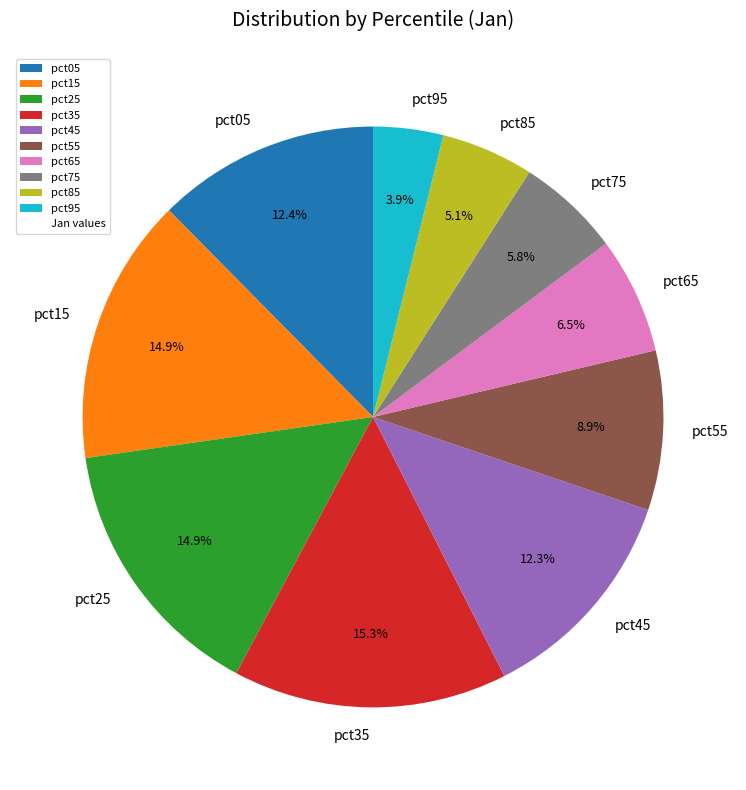

To the nearest percent, what percentage of the pie is pct15?

15%